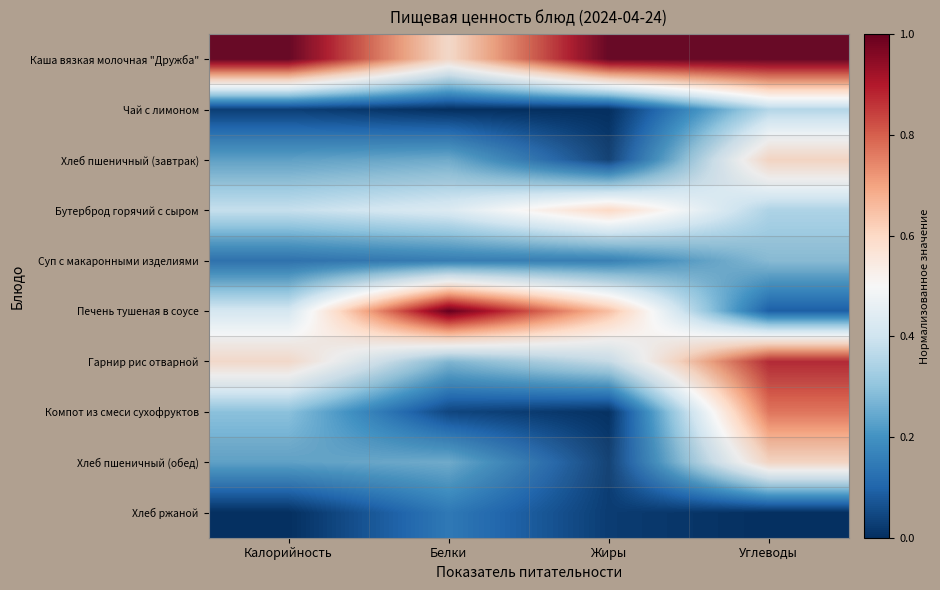

What is the total value across all series at Жиры?

2.9